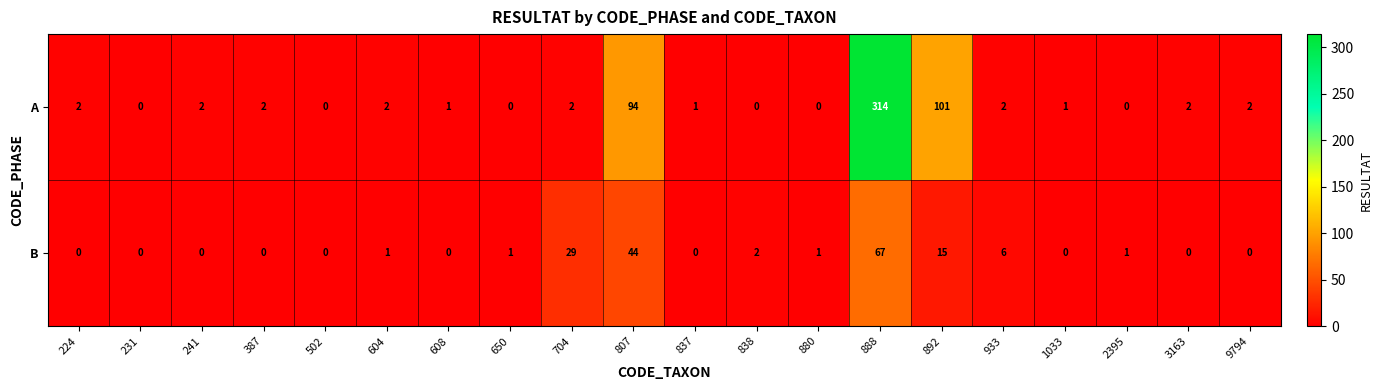

Is the value of A at 892 greater than the value of B at 608?

Yes